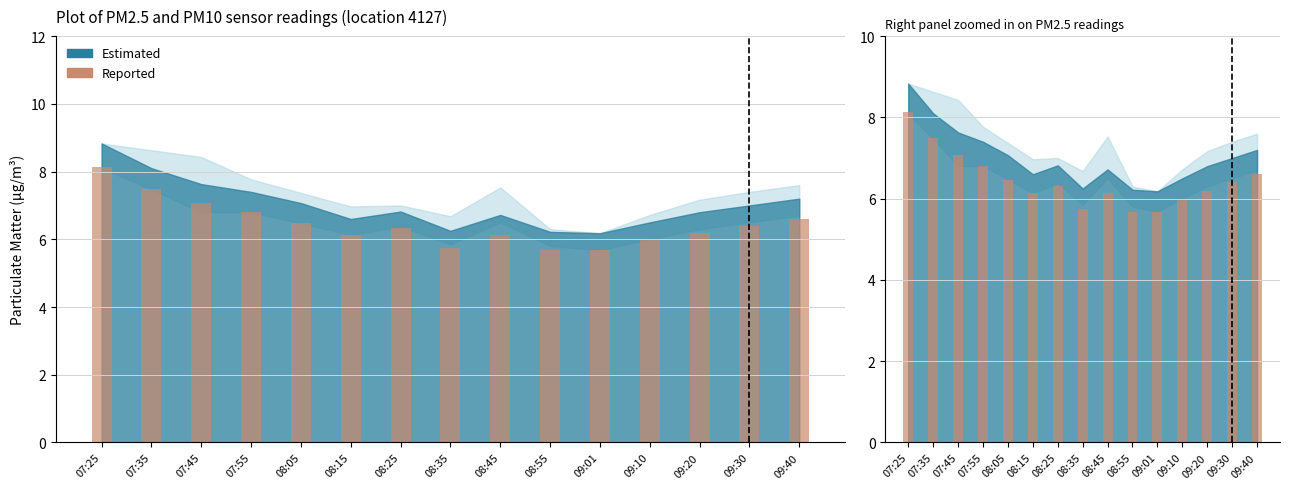

The value at 08:05 is 6.5. True or false?

True